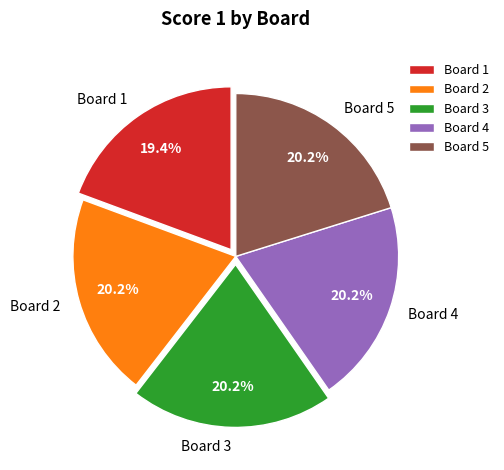

To the nearest percent, what is the difference between the largest and smallest slice percentages?

1%